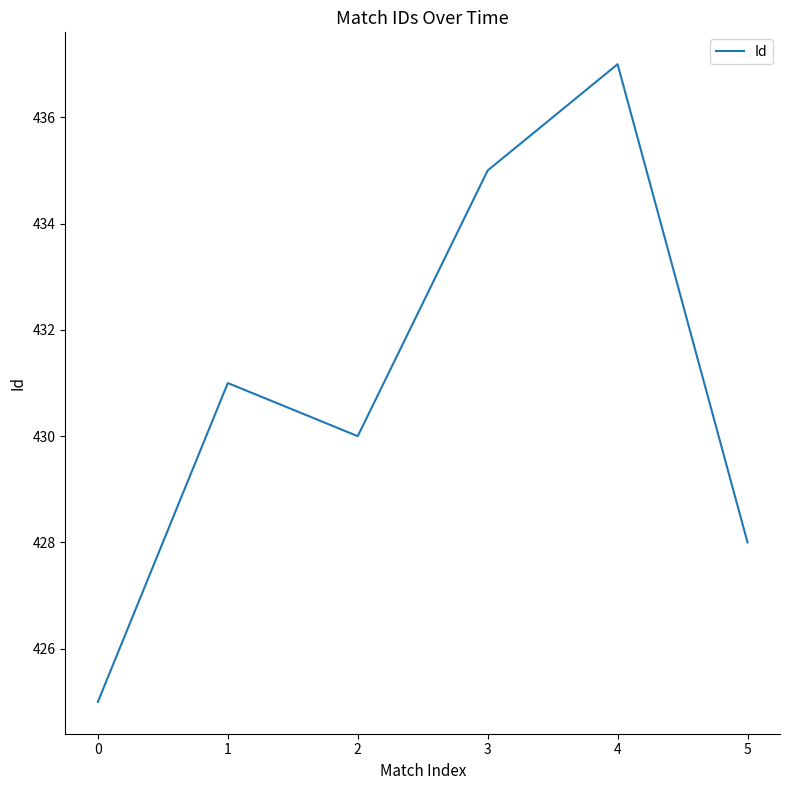

How many categories are shown in the chart?

6